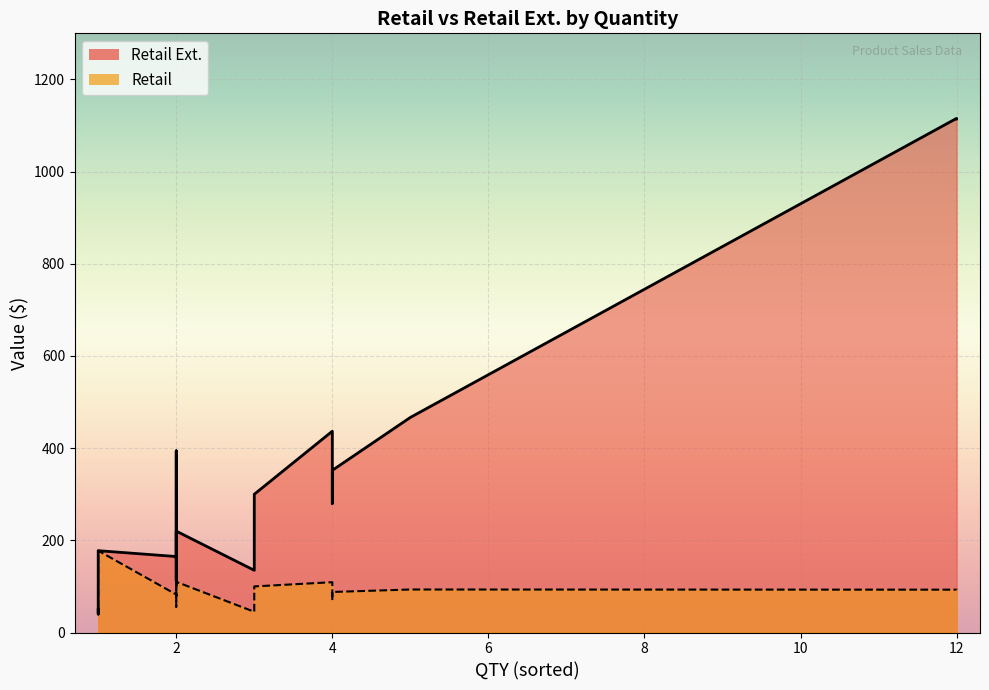

What is the label of the 3rd point from the left?

3